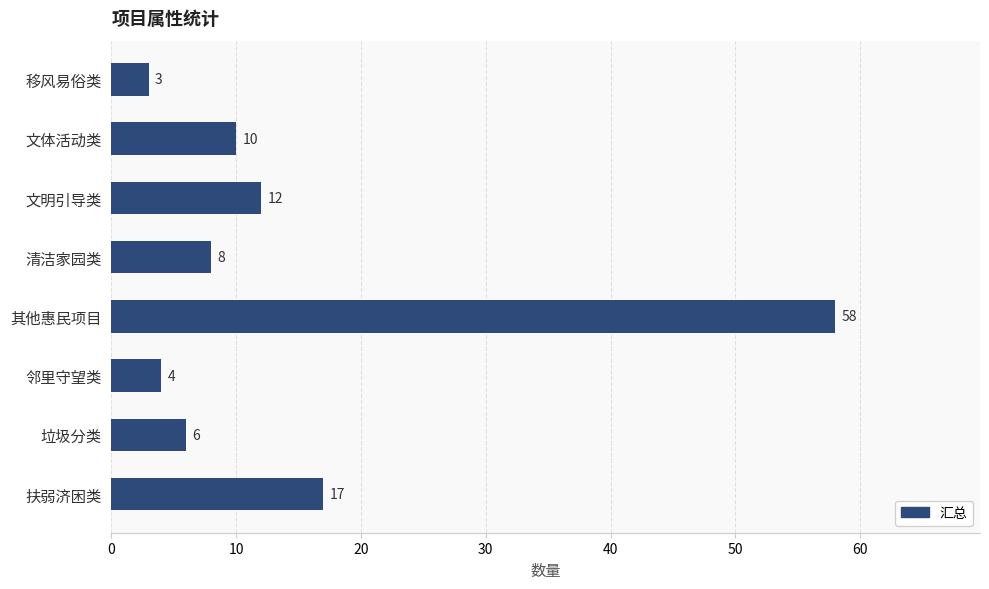

Reading top to bottom, transcribe all the data shown in this chart.

3	10	12	8	58	4	6	17